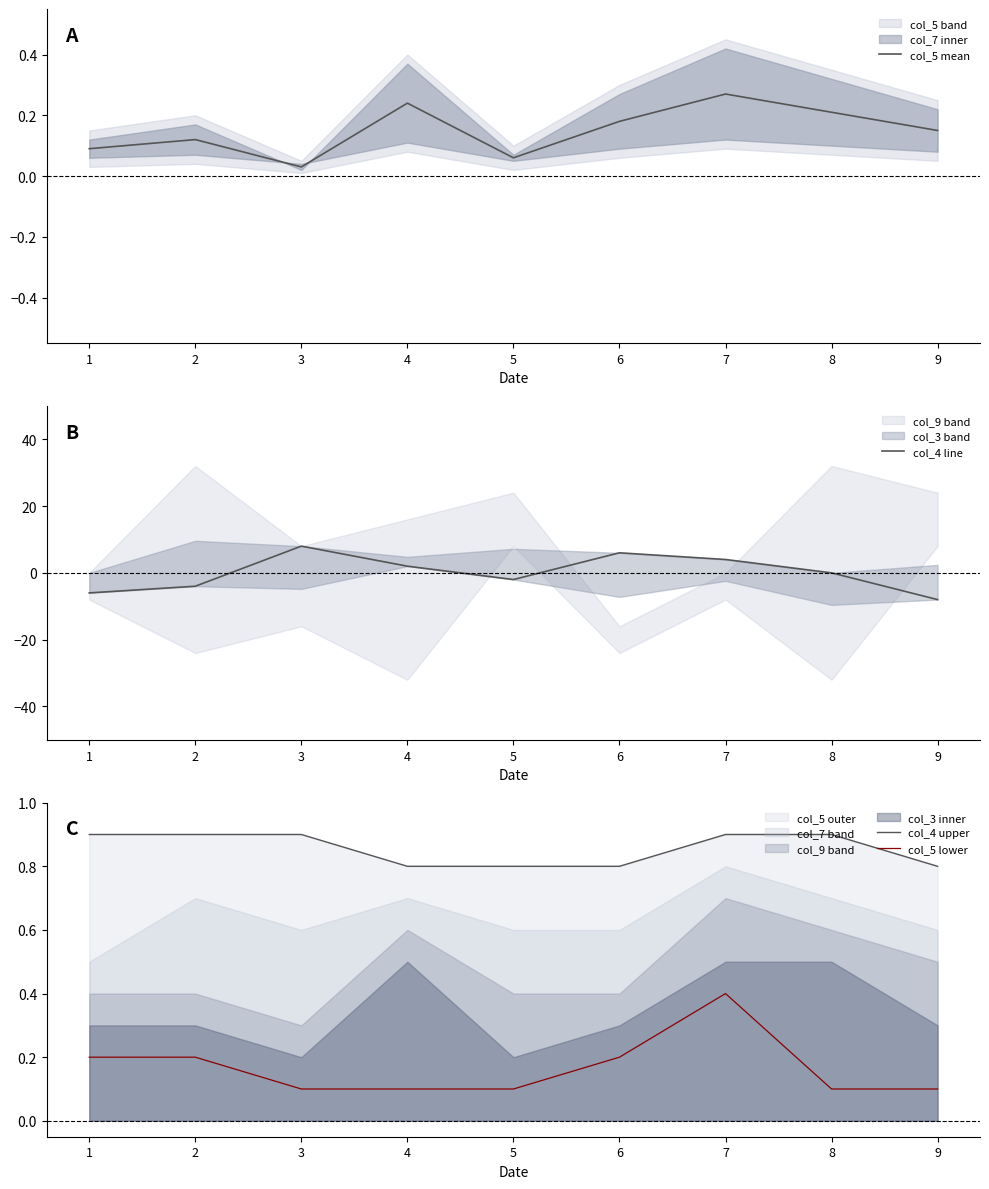

Reading left to right, transcribe all the data shown in this chart.

col_5 mean: 0.1	0.1	0.0	0.2	0.1	0.2	0.3	0.2	0.1
col_4 line: -6.0	-4.0	8.0	2.0	-2.0	6.0	4.0	0.0	-8.0
col_4 upper: 0.9	0.9	0.9	0.8	0.8	0.8	0.9	0.9	0.8
col_5 lower: 0.2	0.2	0.1	0.1	0.1	0.2	0.4	0.1	0.1